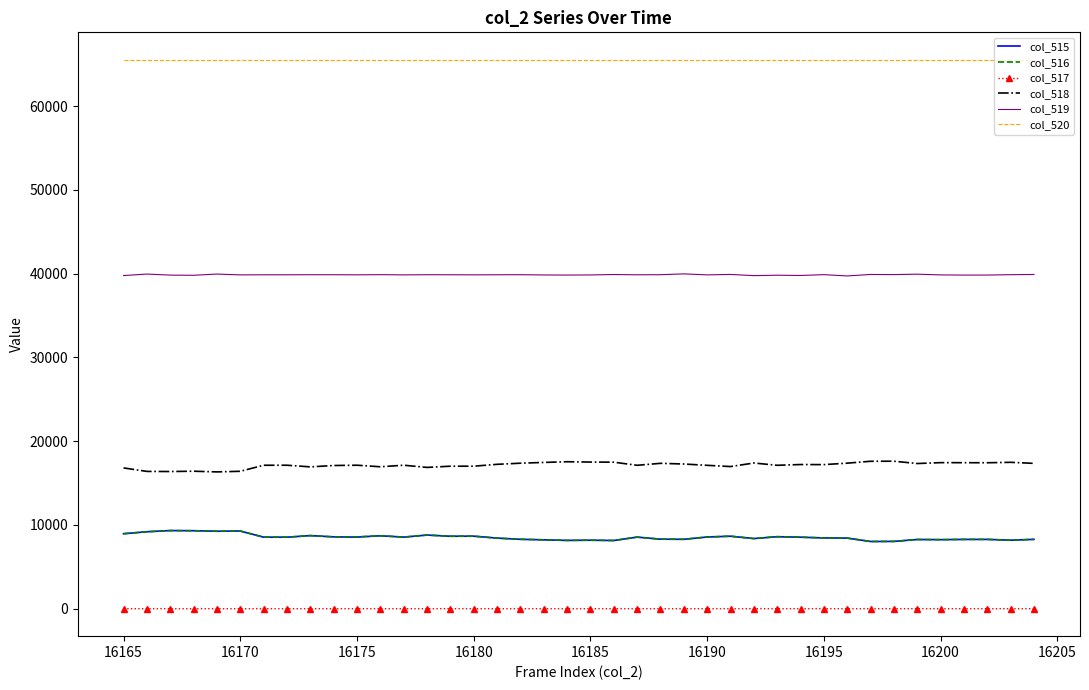

What is the maximum value shown in the chart?

65535